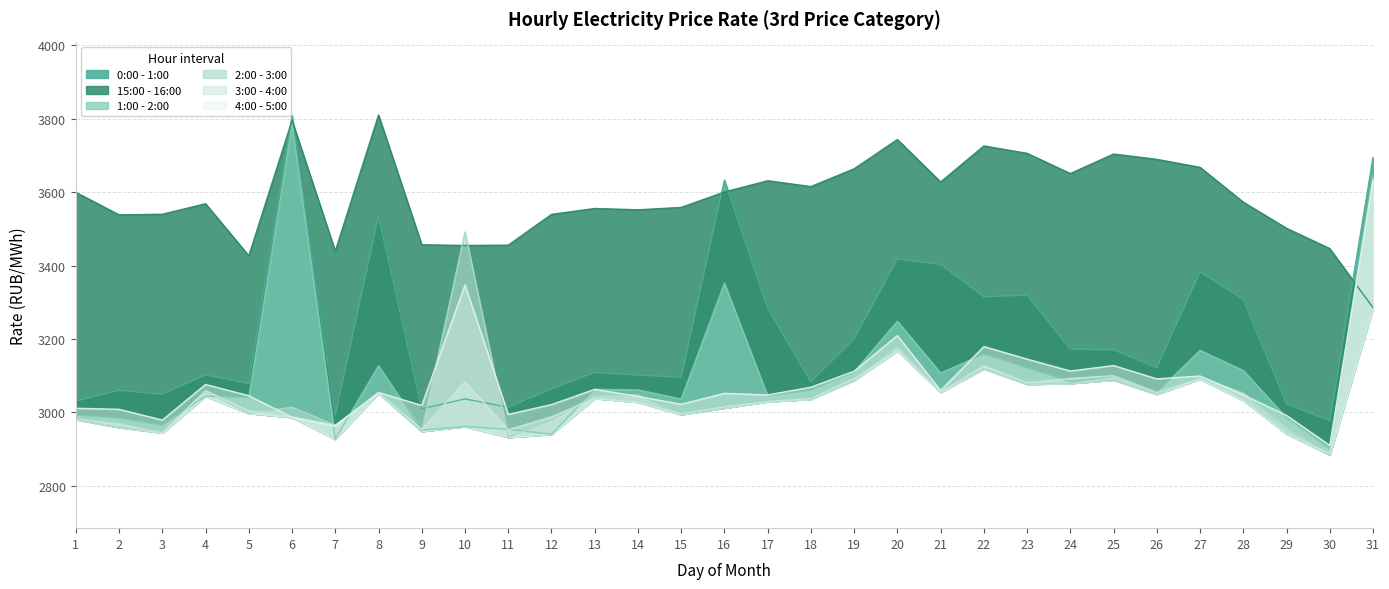

The 3:00 - 4:00 series shows 3167.6 at 20. True or false?

True